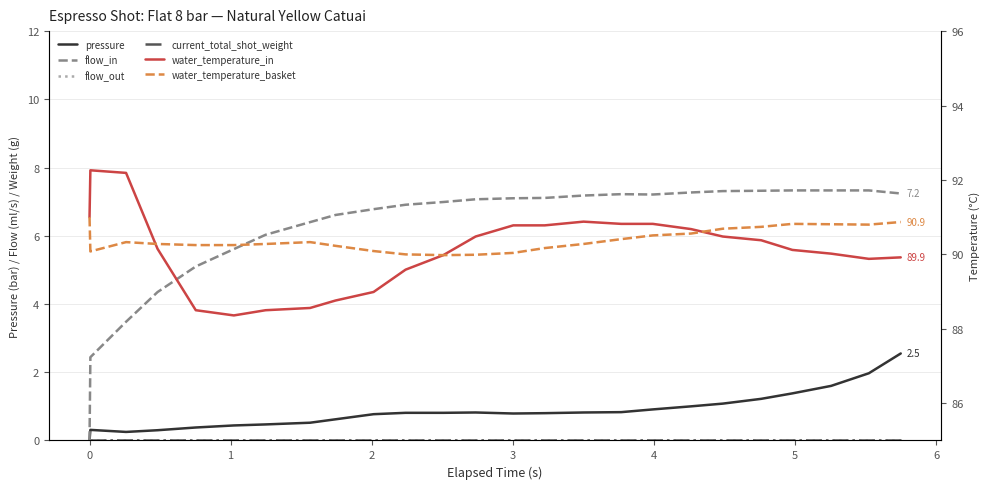

True or false: pressure has a value of 0.5 at 15.

False